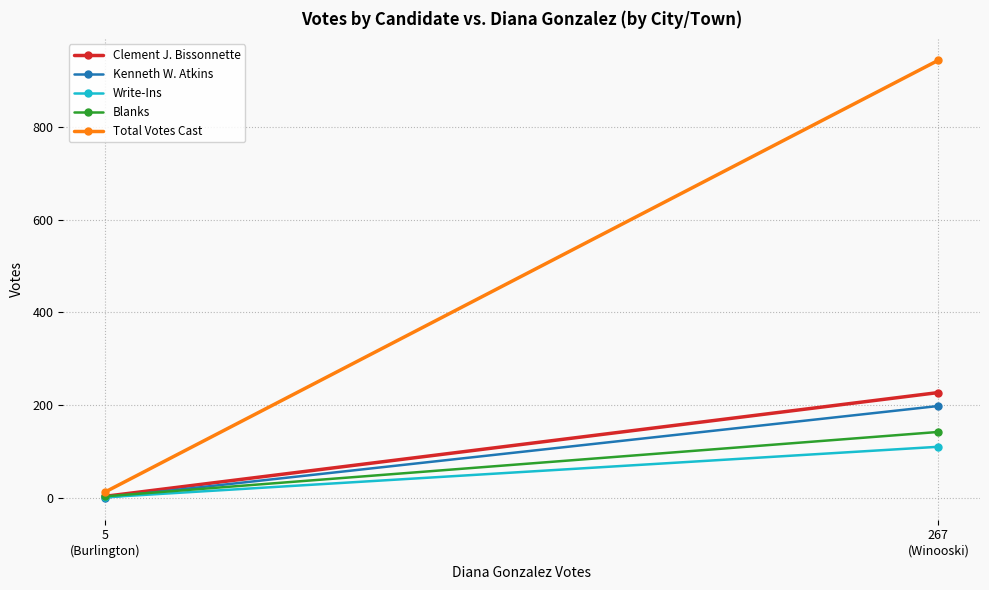

What is the average value of the Total Votes Cast series?

478